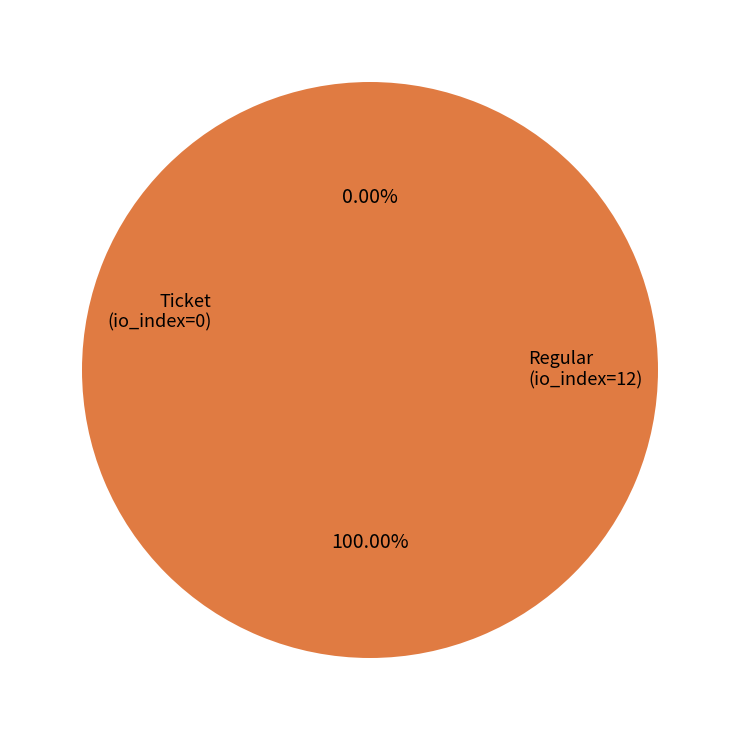

Count the number of slices in the pie.

2